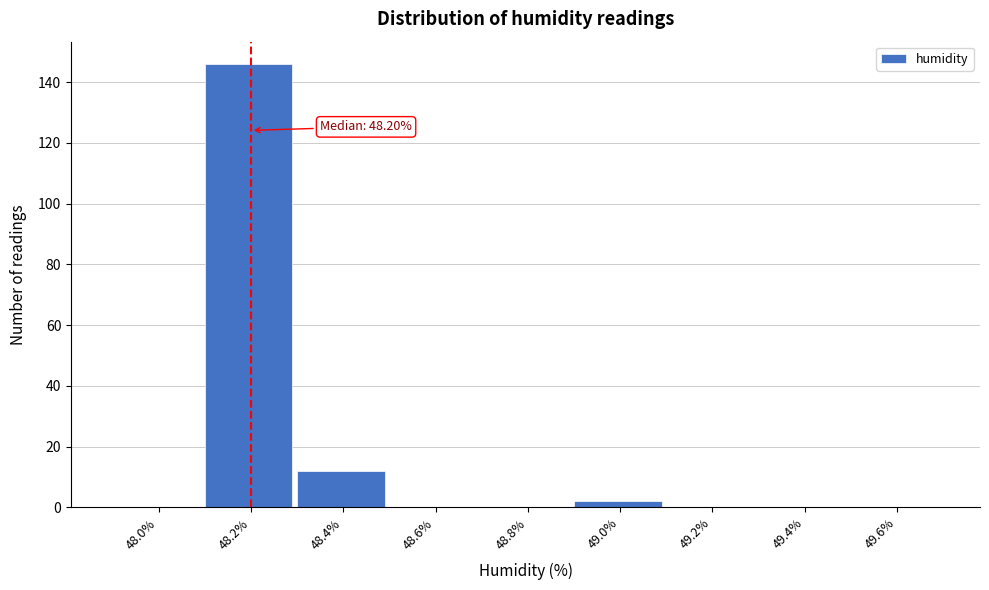

Which range on the x-axis has the tallest bar?

48.1 to 48.3